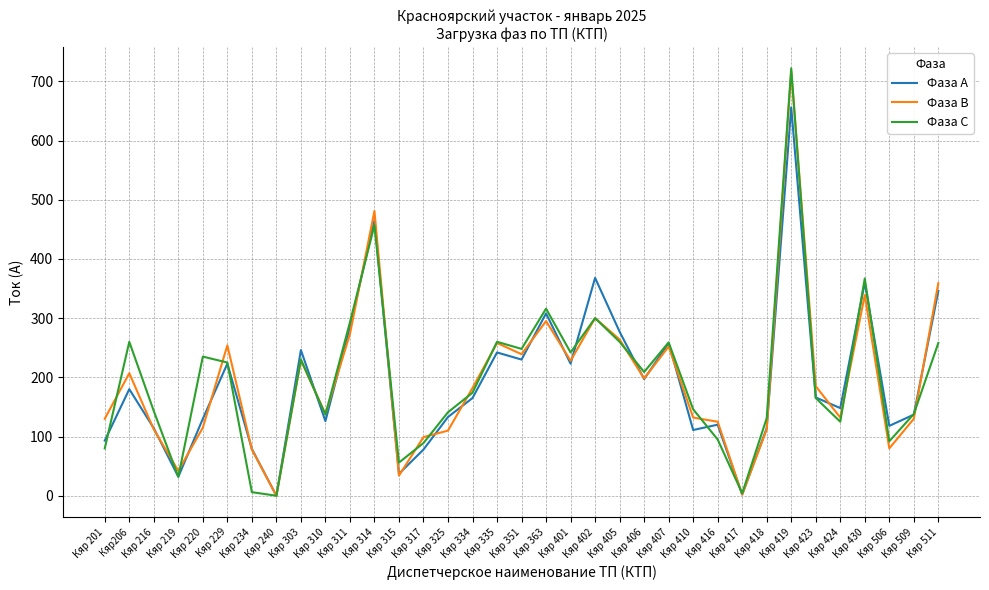

At which category is the sum across all series the highest?

Кяр 419